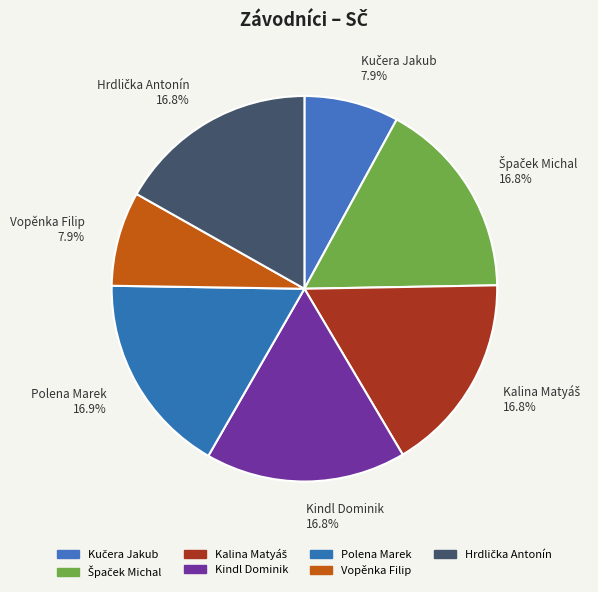

What percentage is NOT represented by Polena Marek?

83.1%